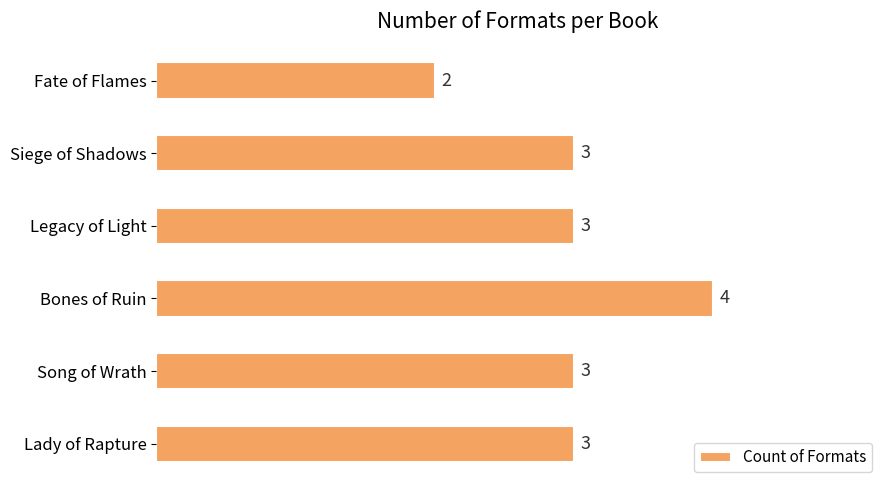

True or false: the data shows 3 at Legacy of Light.

True